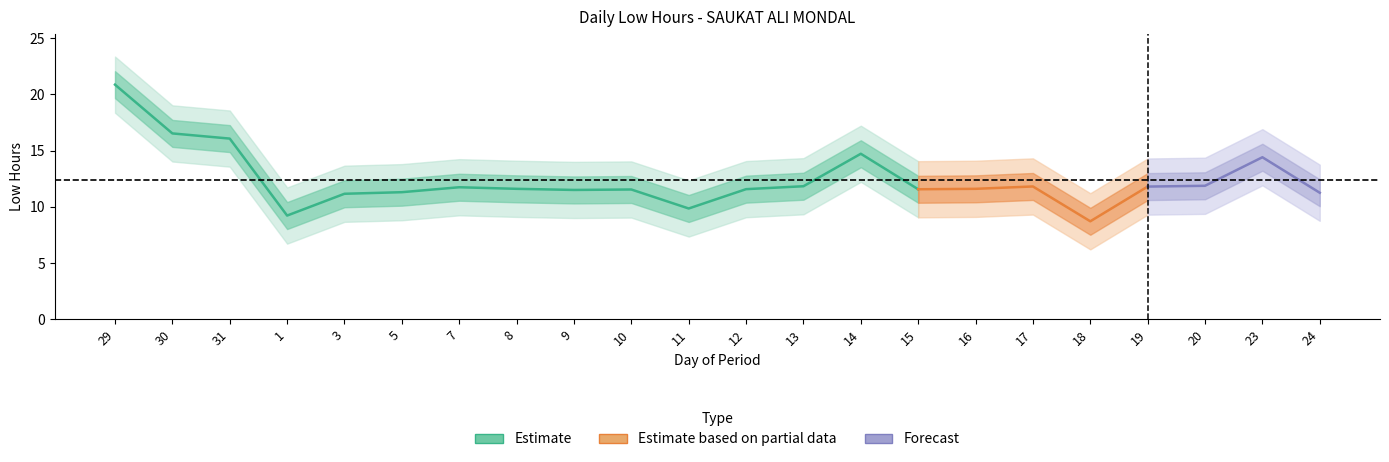

Where is the first local minimum?

1